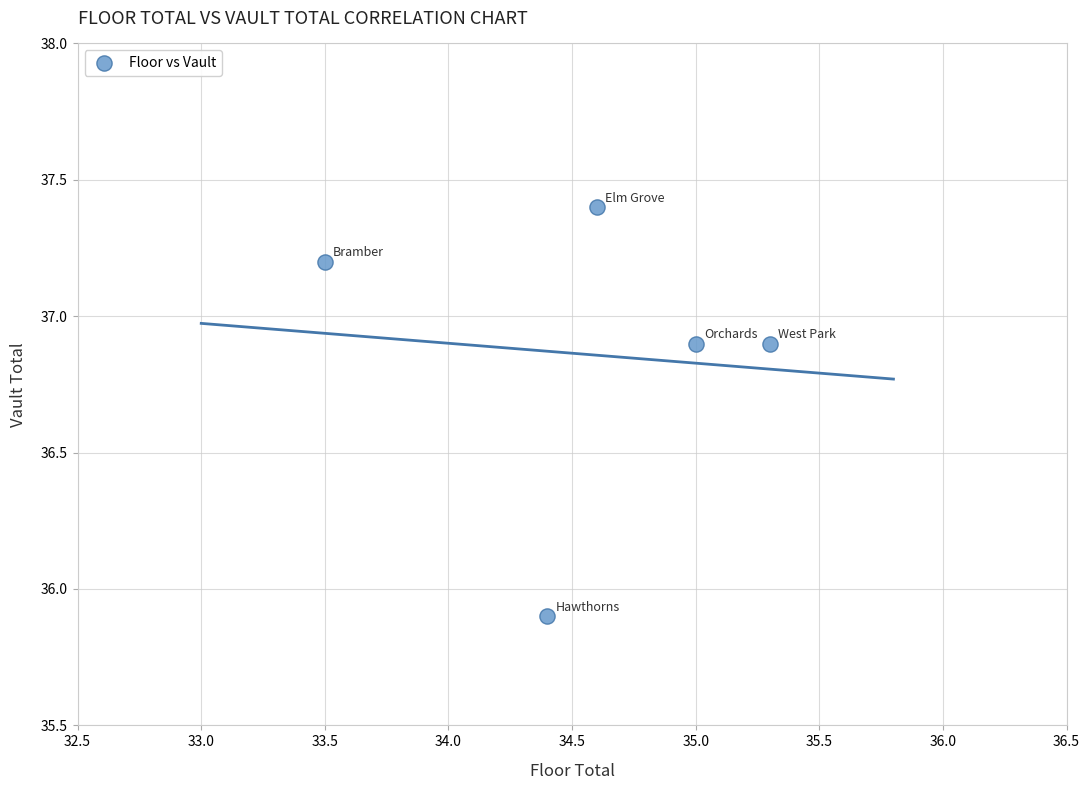

What is the average X value?

34.6